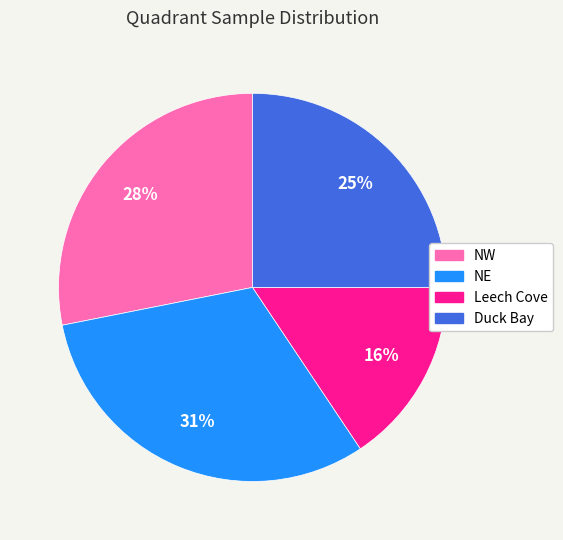

Which category has the biggest portion of the pie?

NE